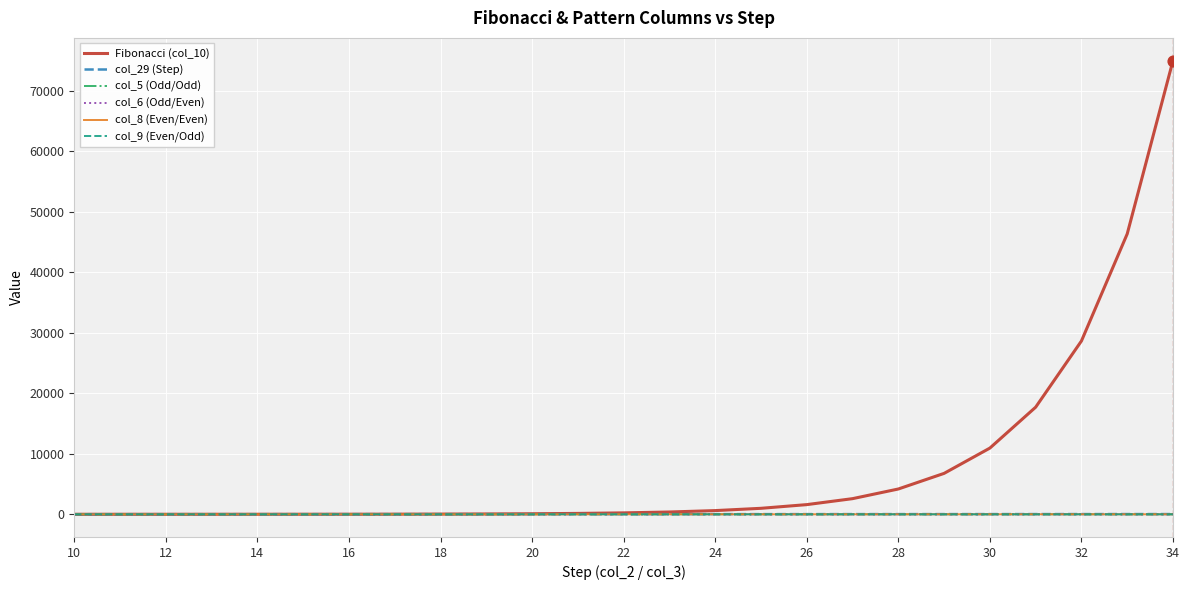

Which series has the largest total across all categories?

Fibonacci (col_10)